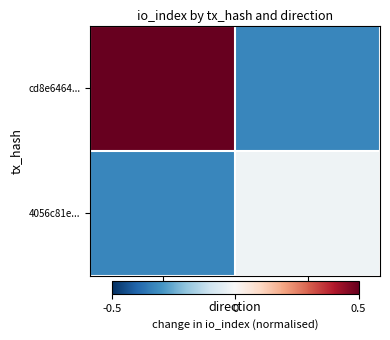

Reading left to right, extract all data points from this chart.

cd8e6464...: -1=0.7	1=-0.3
4056c81e...: -1=-0.3	1=-0.0